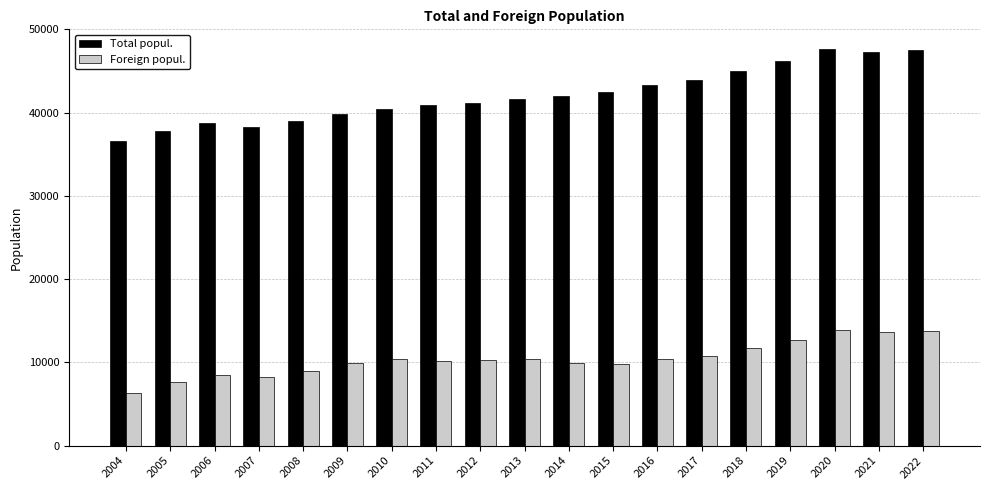

Count the number of data series in this chart.

2